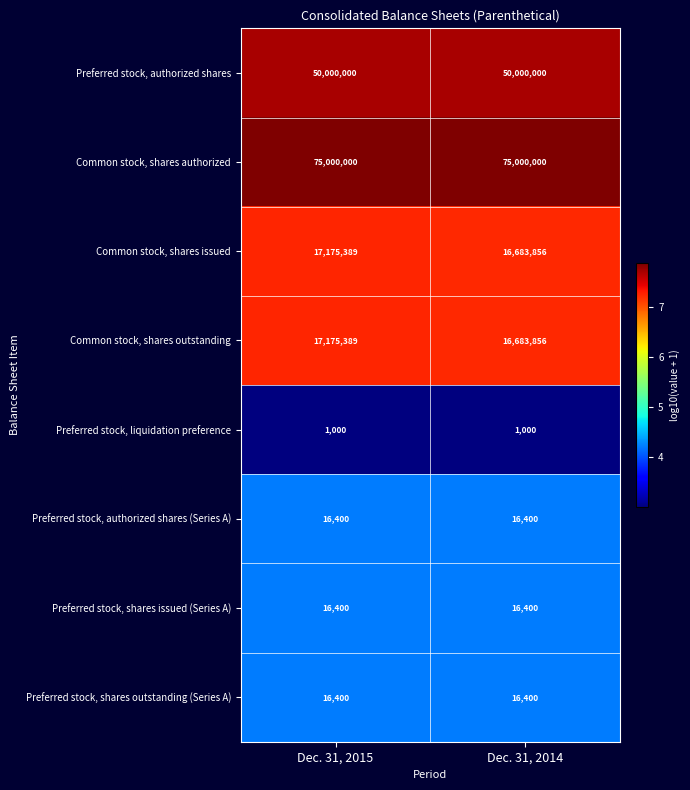

What is the spread (max minus min) of values at Dec. 31, 2014?

74999000